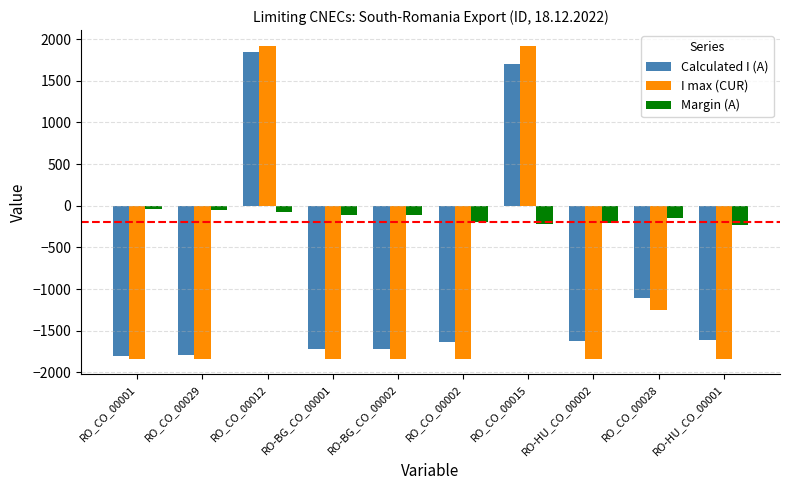

At which label does Calculated I (A) reach its peak?

RO_CO_00012